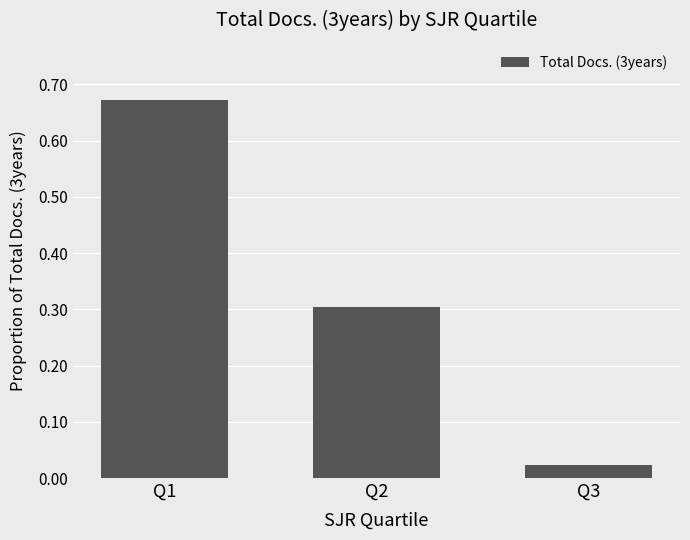

List the labels in order of value, largest first.

Q1, Q2, Q3